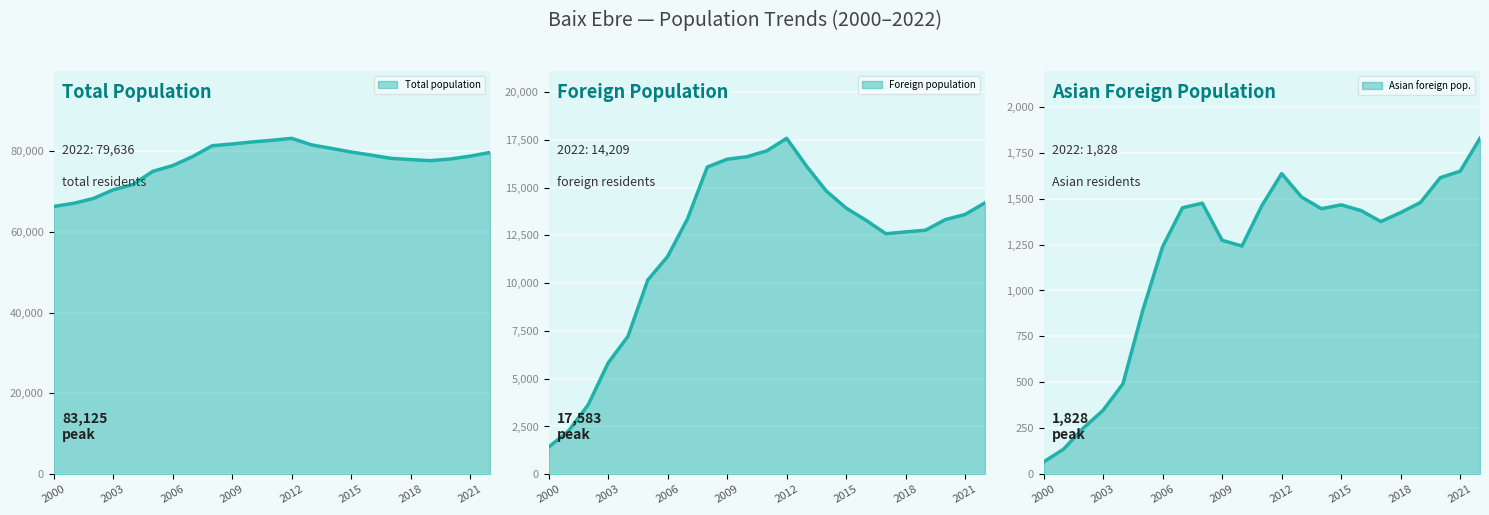

True or false: Foreign population has a value of 4634 at 2020.

False